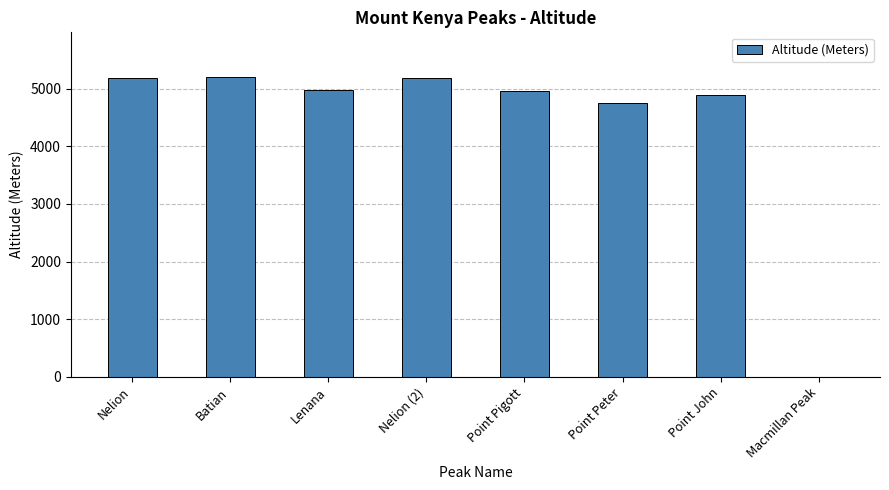

Read the value at Lenana, to the nearest 100.

5000